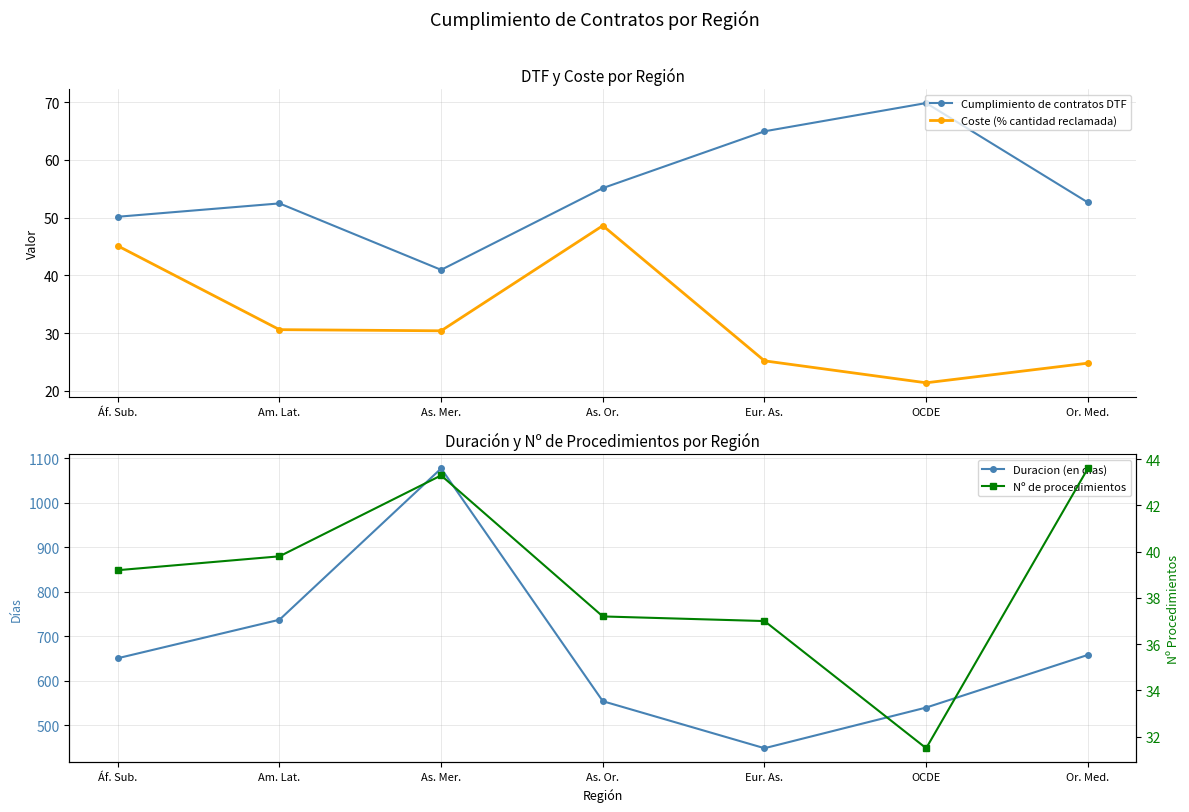

How many data points in Nº de procedimientos are less than 39?

3